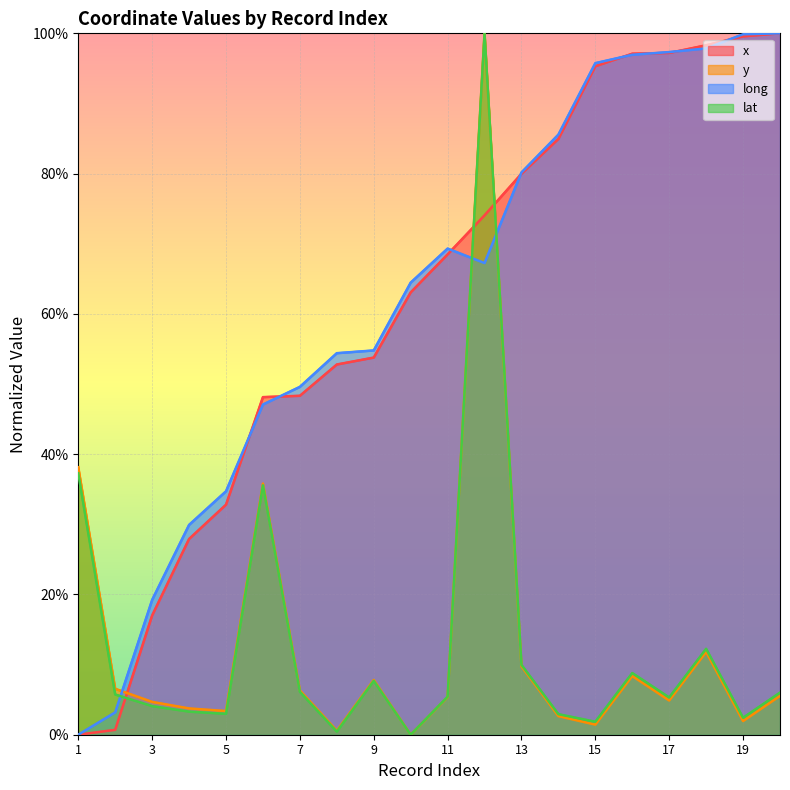

Which has a higher value, 17 or 11?

17